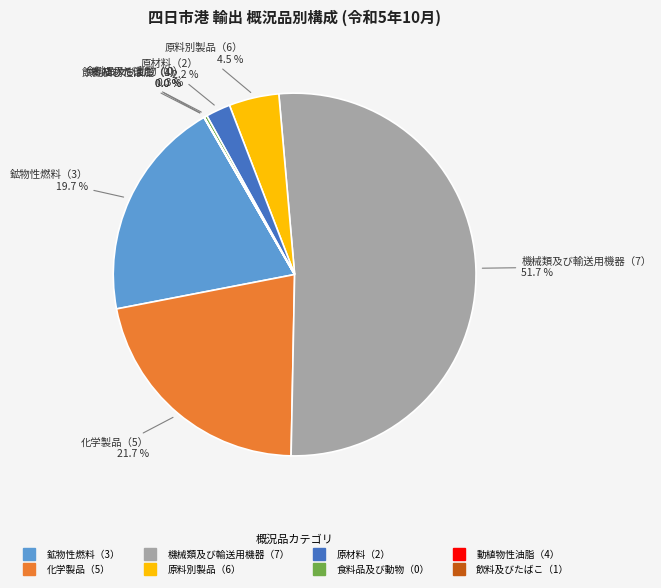

What is the largest slice in the pie chart?

機械類及び輸送用機器（7）